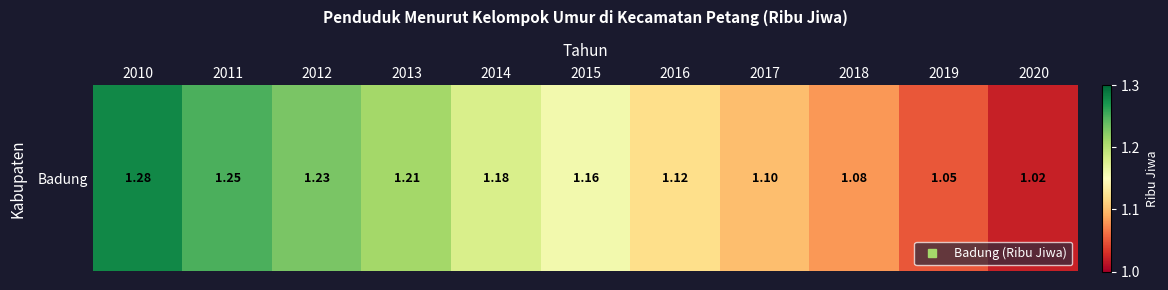

What is the difference between the maximum and minimum values?

0.3